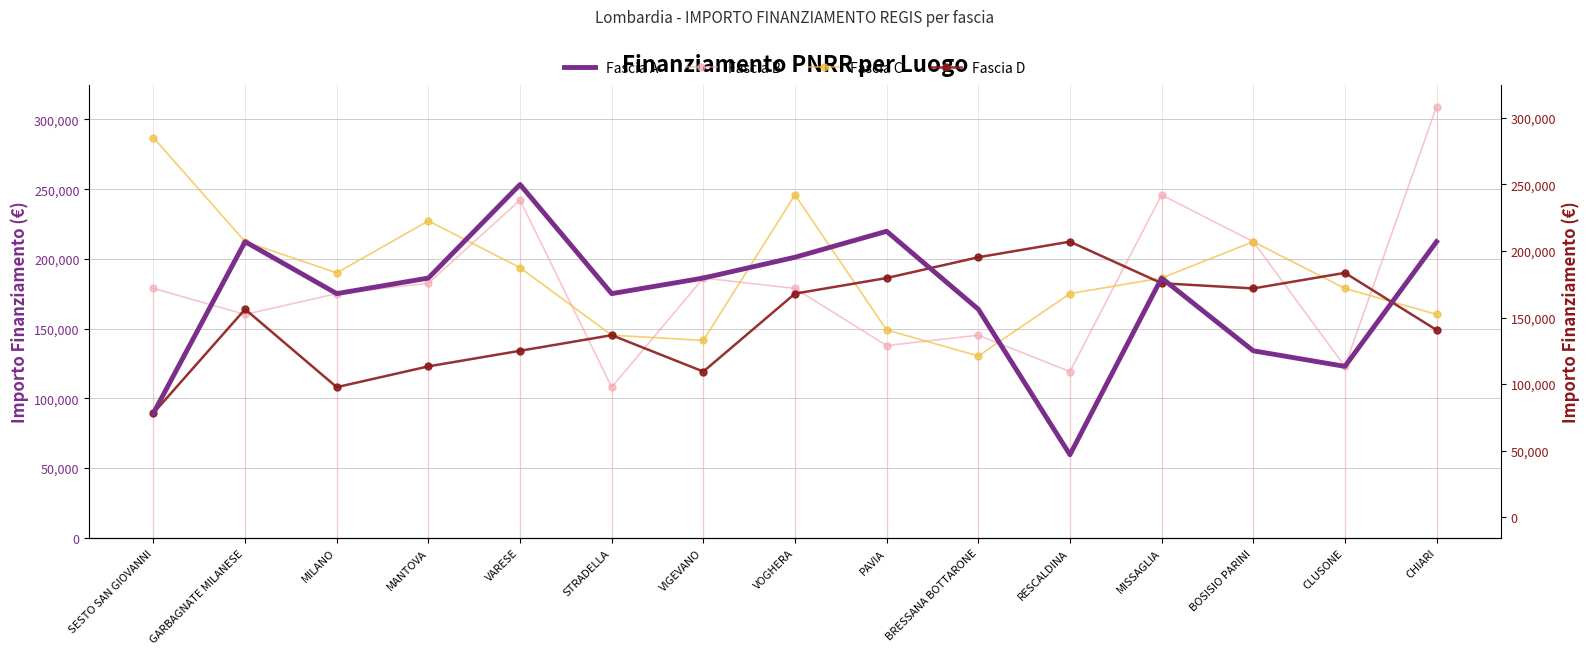

Rank the series at MILANO from lowest to highest value.

Fascia D, Fascia A, Fascia B, Fascia C